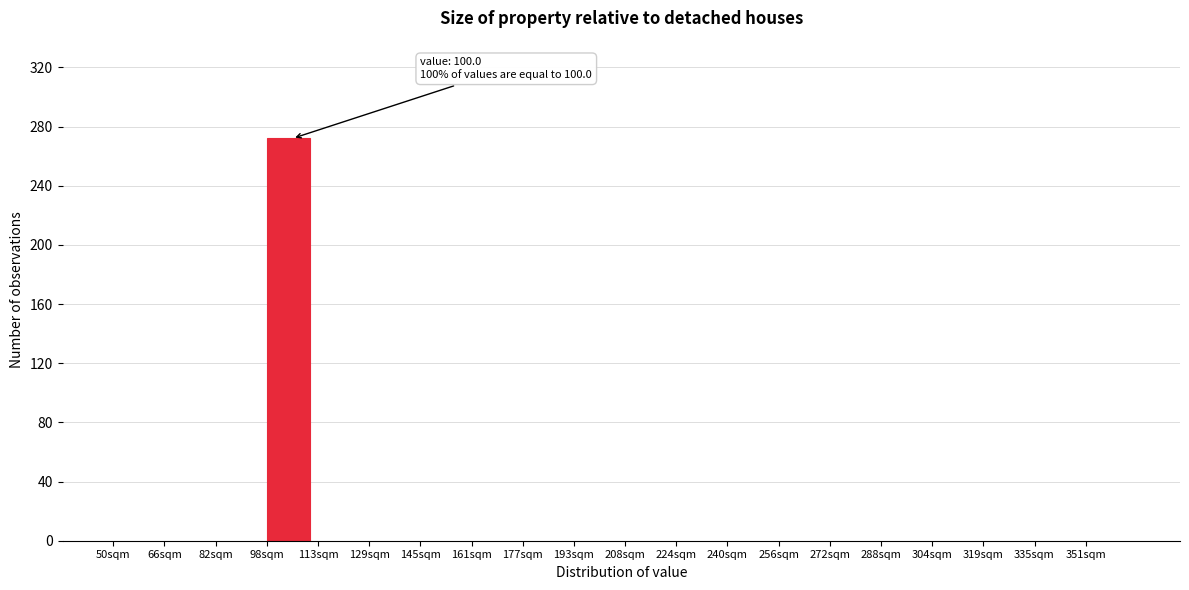

Which range on the x-axis has the tallest bar?

98 to 114